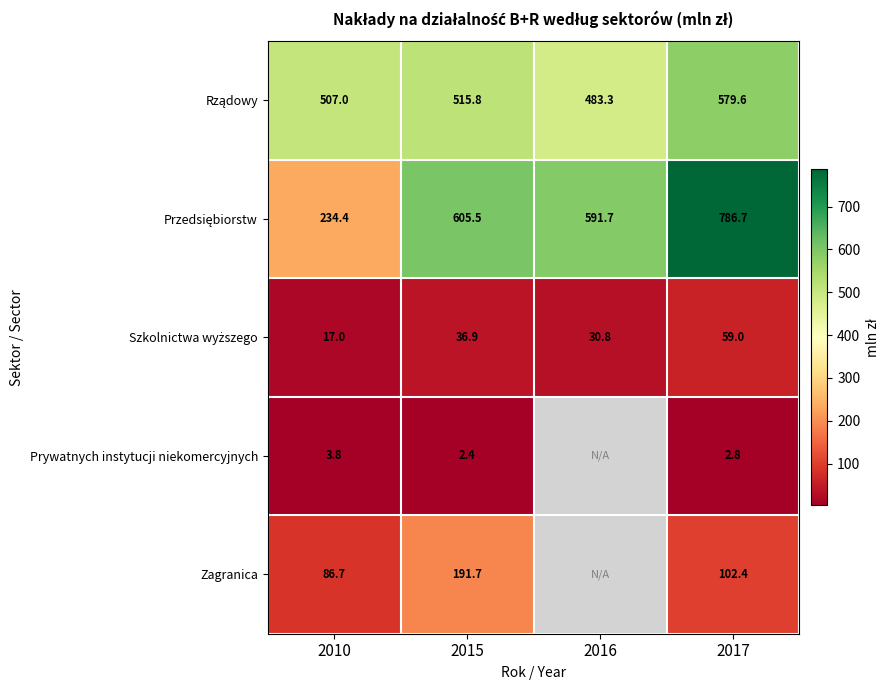

The value of Prywatnych instytucji niekomercyjnych at 2015 is 2.4. True or false?

True